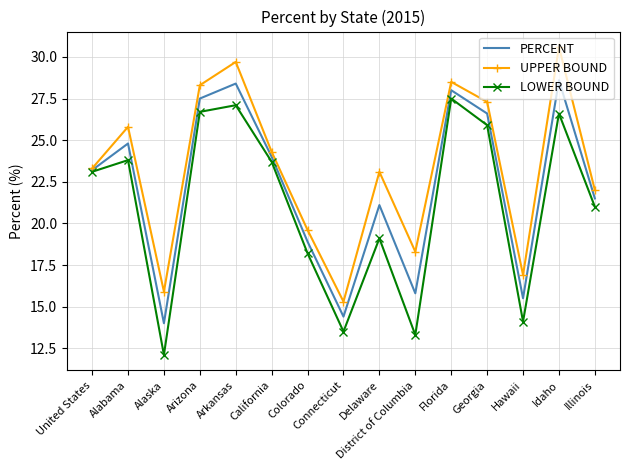

Which category has the highest value in the LOWER BOUND series?

Florida